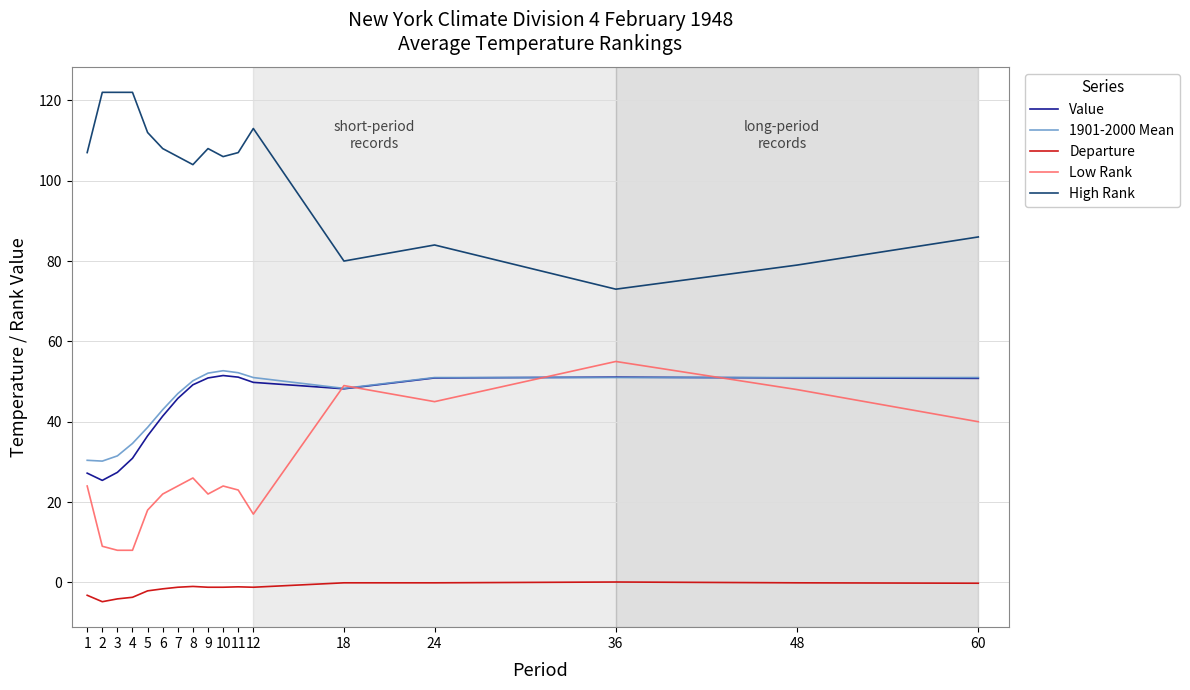

True or false: Departure and Value intersect in this chart.

False